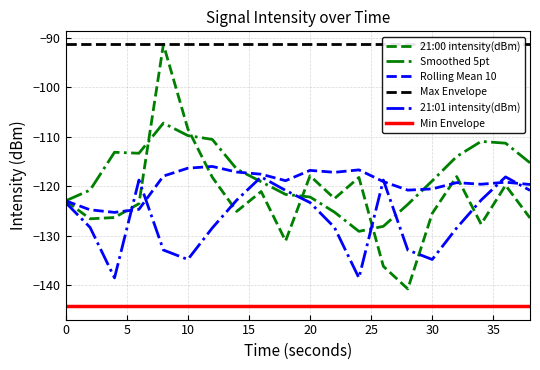

True or false: Max Envelope and Min Envelope cross at least once.

False